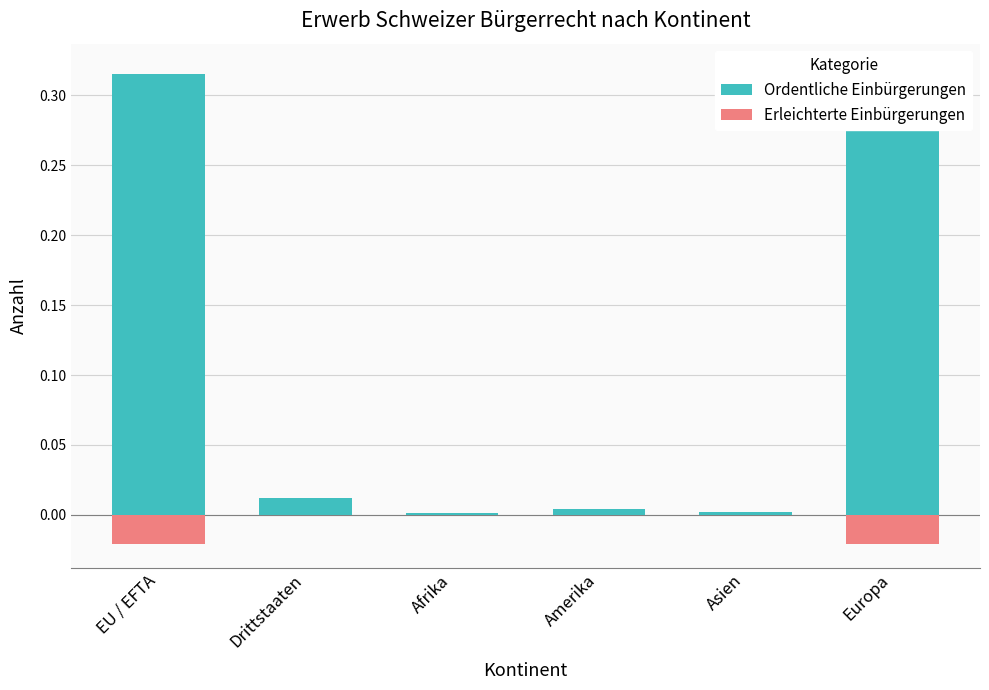

Reading right to left, what are all the values shown in this chart?

Ordentliche Einbürgerungen: 0.3	0.0	0.0	0.0	0.0	0.3
Erleichterte Einbürgerungen: -0.0	-0.0	-0.0	-0.0	-0.0	-0.0